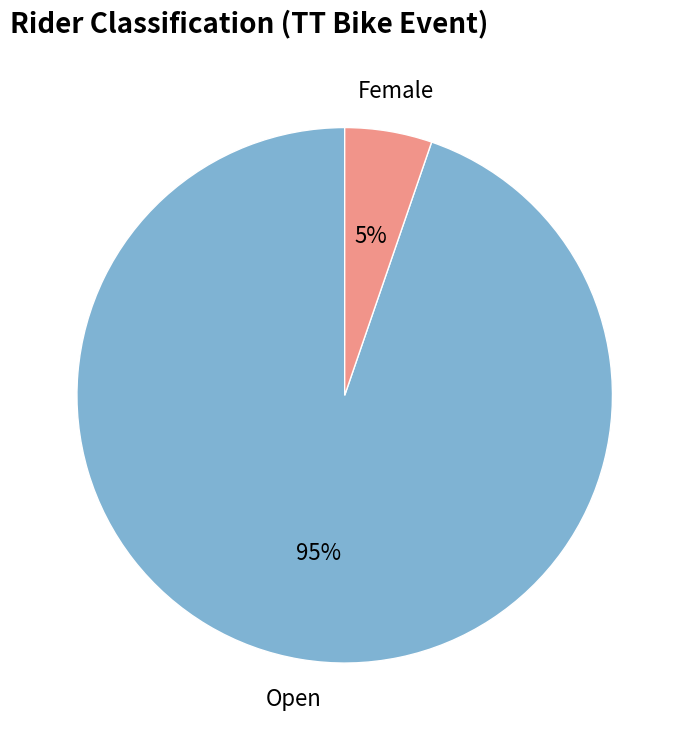

Is there a majority slice in this chart?

Yes